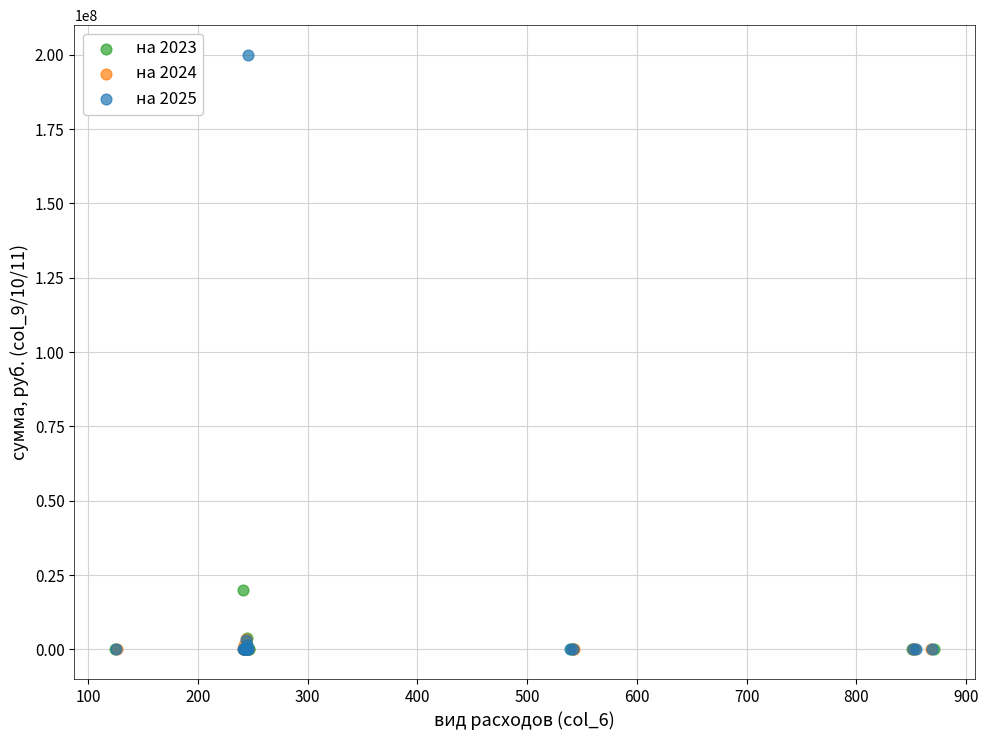

Which series reaches the maximum Y coordinate?

на 2025